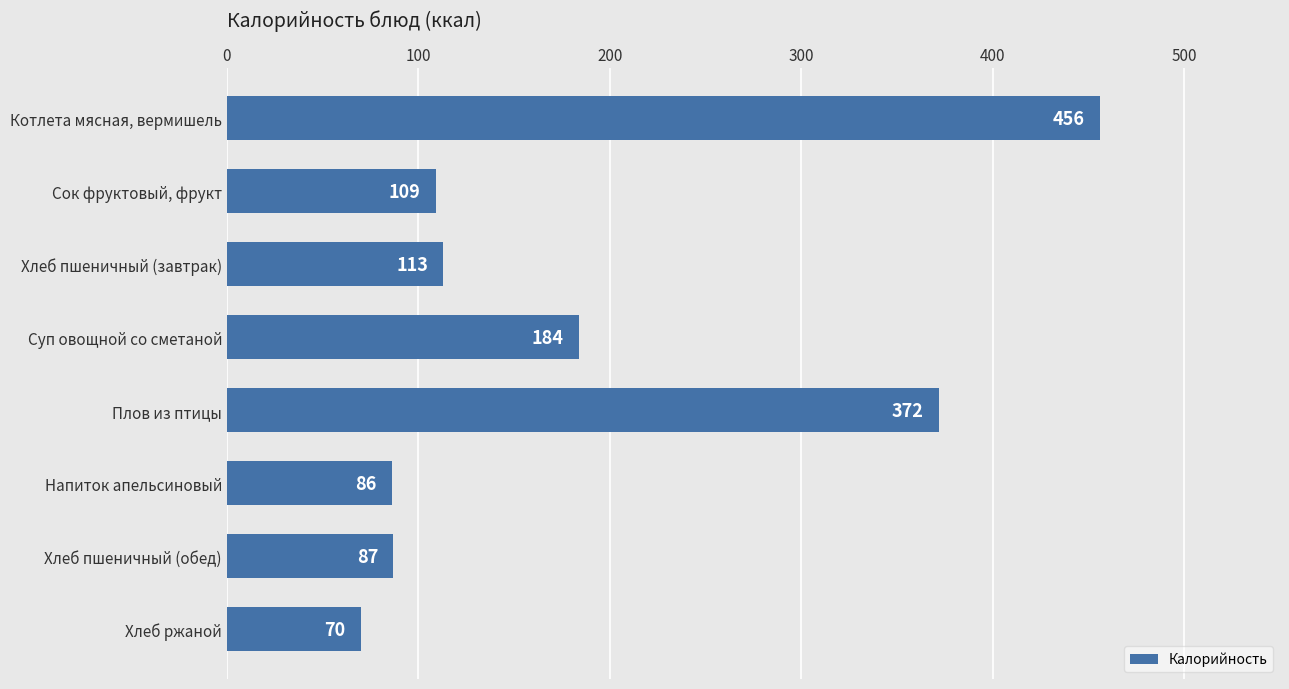

At which label is the value closest to 263?

Суп овощной со сметаной